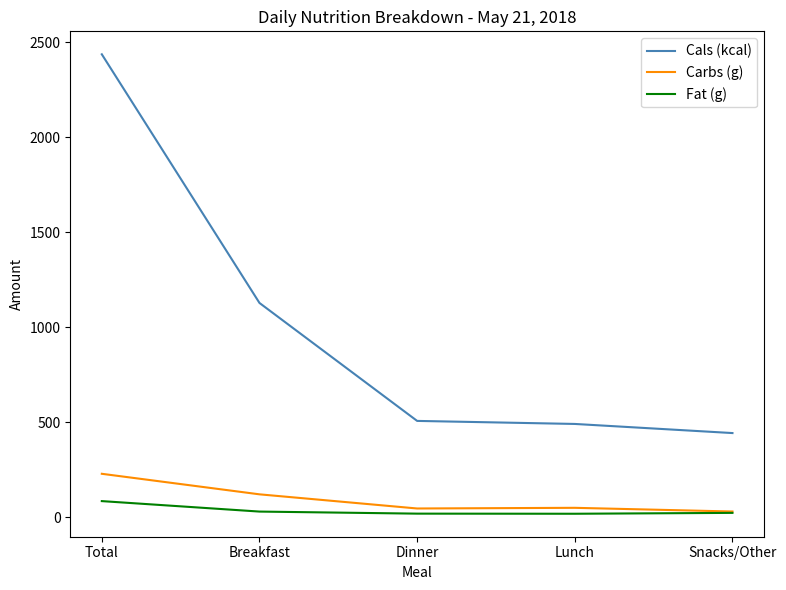

True or false: Cals (kcal) and Carbs (g) intersect in this chart.

False